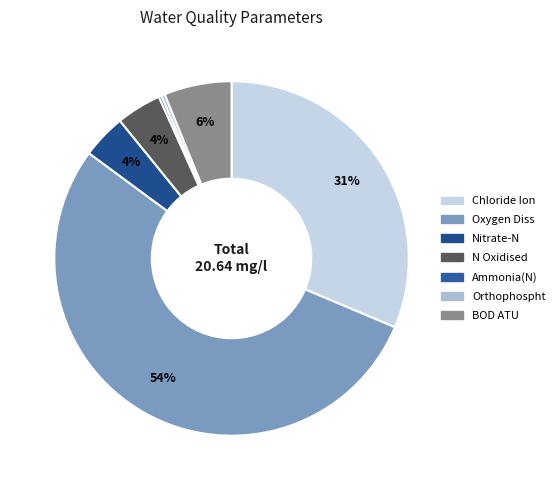

To the nearest percent, what is the difference between the Nitrate-N and Orthophospht slice percentages?

4%